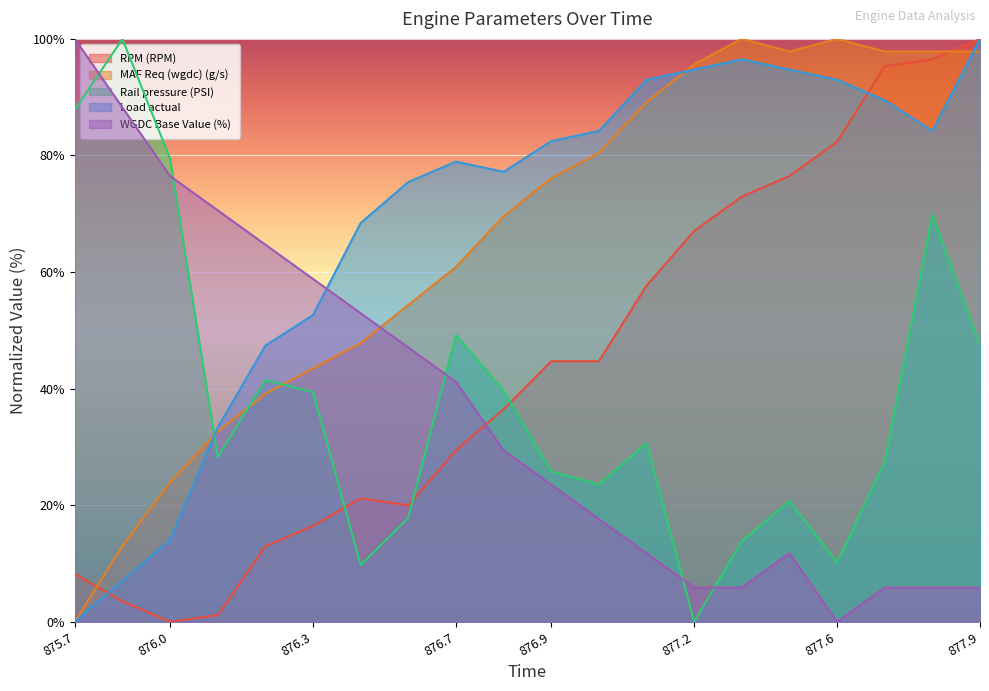

How many data points in WGDC Base Value (%) are less than 29?

10